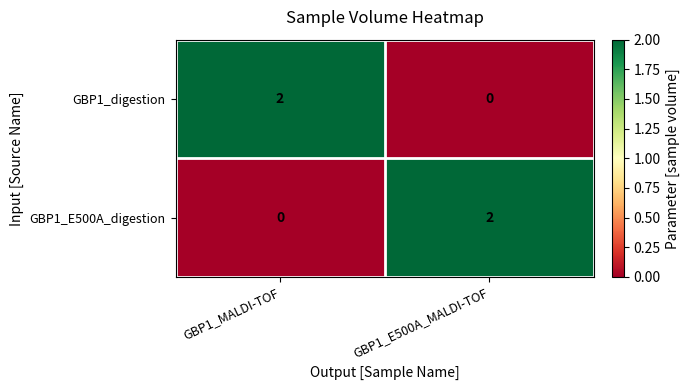

The value of GBP1_digestion at GBP1_E500A_MALDI-TOF is -1. True or false?

False